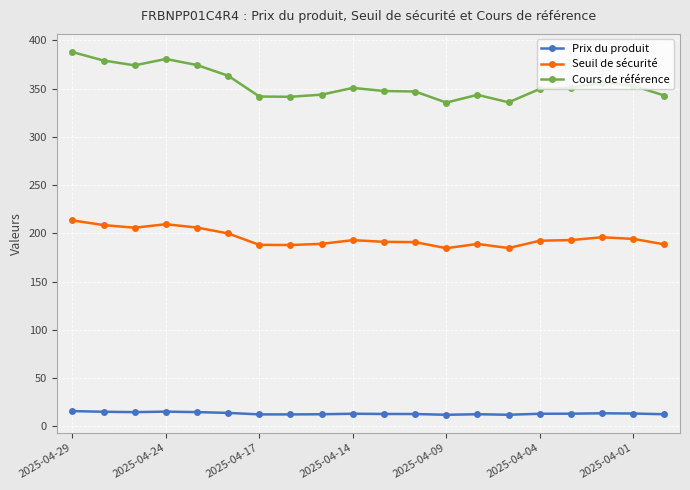

What is the highest value of the Seuil de sécurité series?

213.4